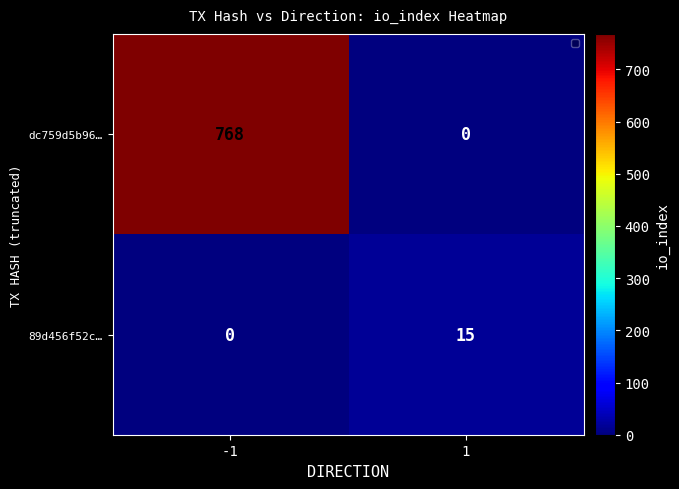

Count the number of categories in the chart.

2